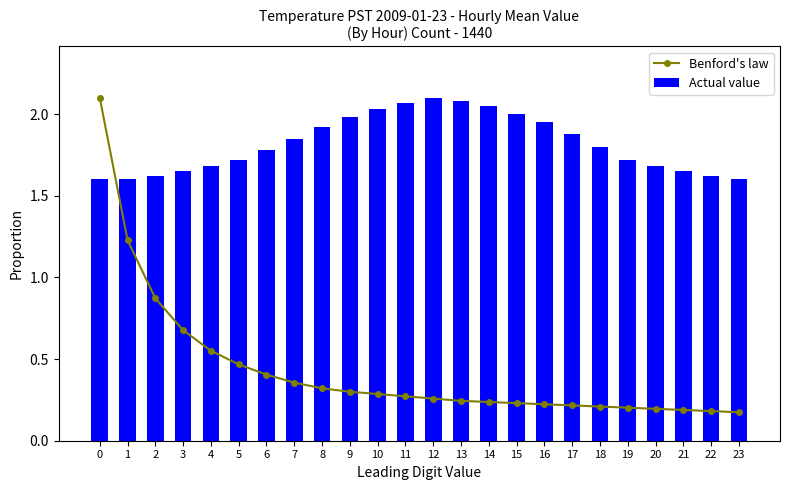

The value of Actual value at 13 is 2.1. True or false?

True